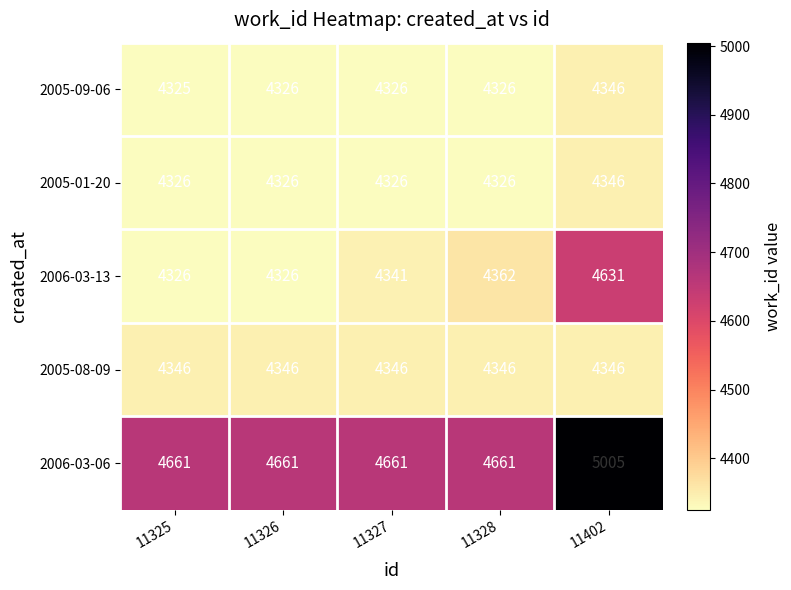

Reading right to left, extract all data points from this chart.

2005-09-06: 4346	4326	4326	4326	4325
2005-01-20: 4346	4326	4326	4326	4326
2006-03-13: 4631	4362	4341	4326	4326
2005-08-09: 4346	4346	4346	4346	4346
2006-03-06: 5005	4661	4661	4661	4661